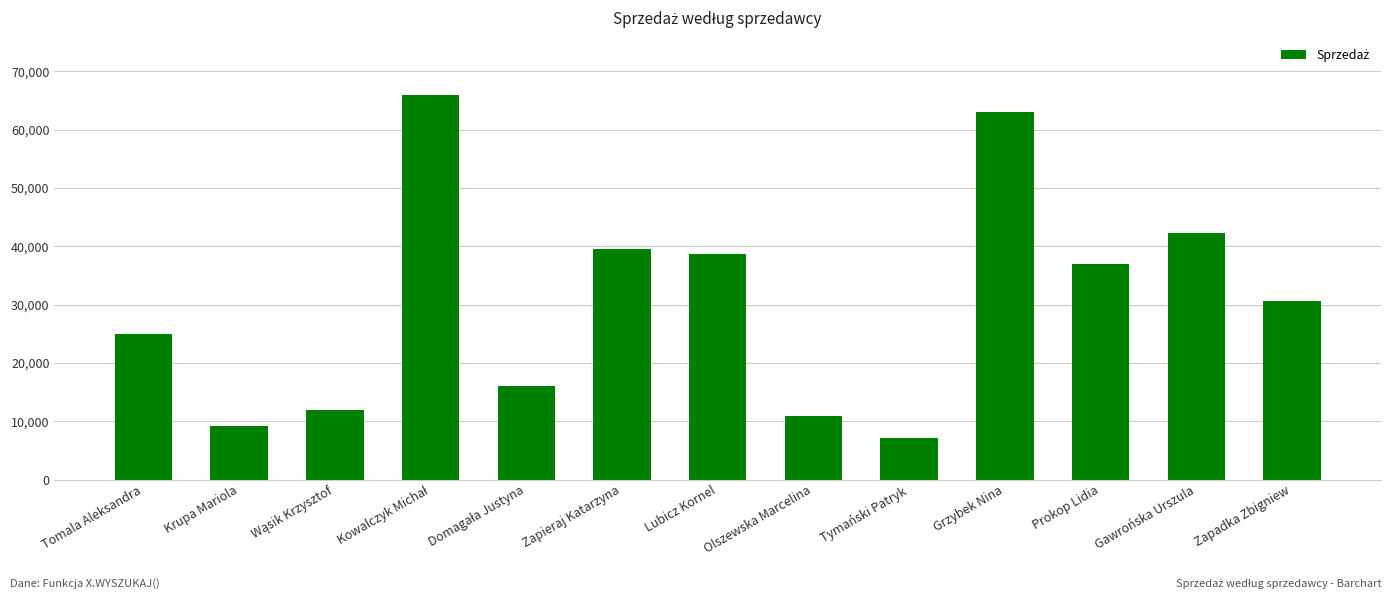

What is the sum of all values?

397300